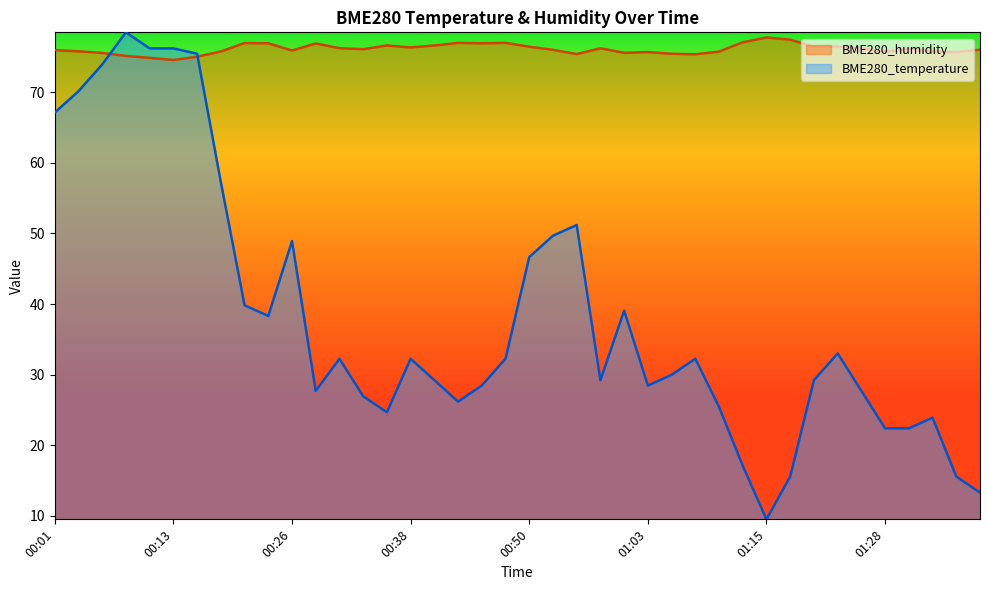

Is it true that BME280_temperature equals 9.7 at 00:38?

False